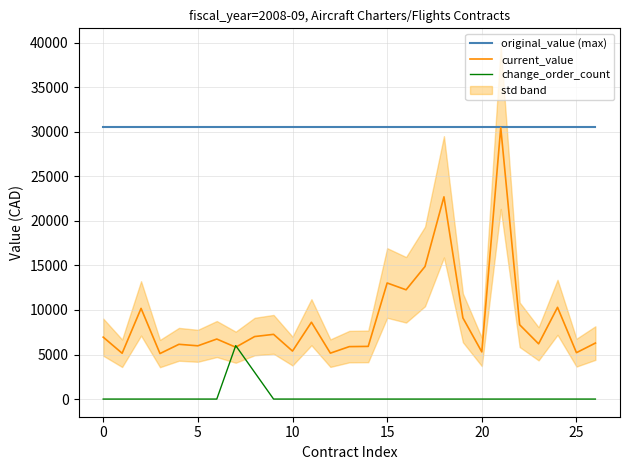

What is the maximum value for current_value?

30480.4